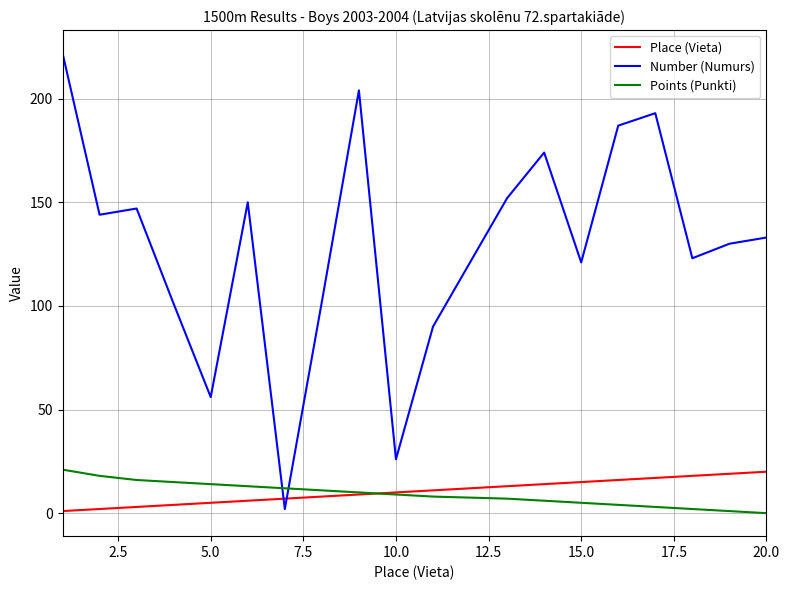

How many times do Number (Numurs) and Points (Punkti) cross each other?

2